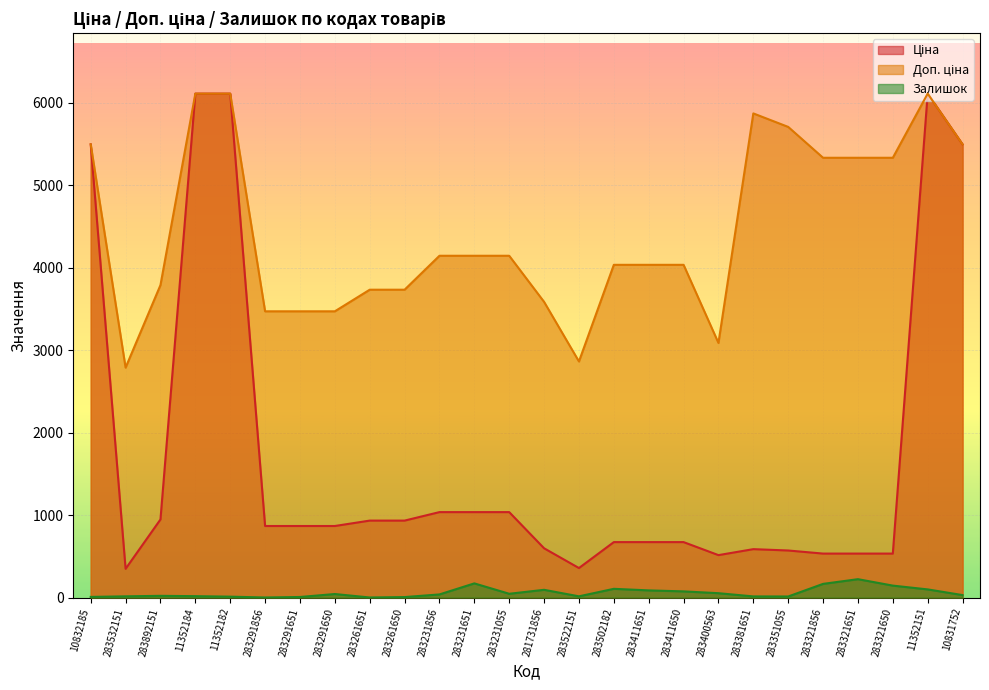

Between 283231055 and 283351055, which series saw the biggest shift?

Доп. ціна